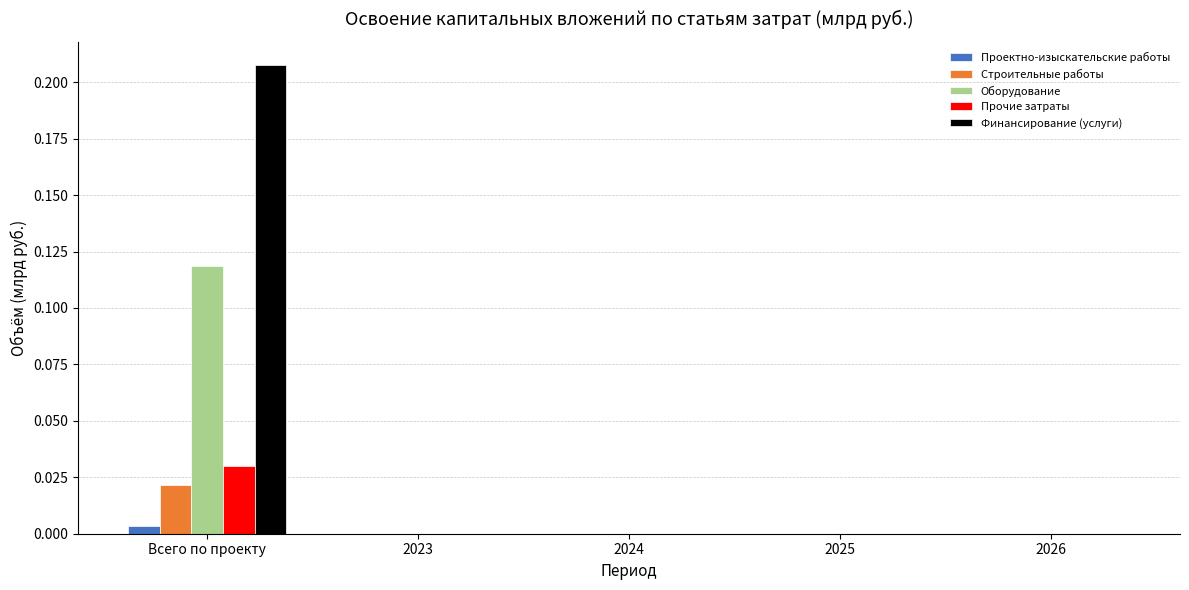

Which series has the largest total across all categories?

Финансирование (услуги)